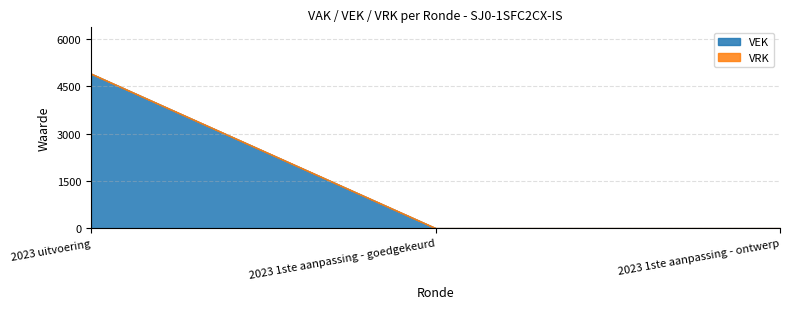

How many lines are shown in the chart?

2